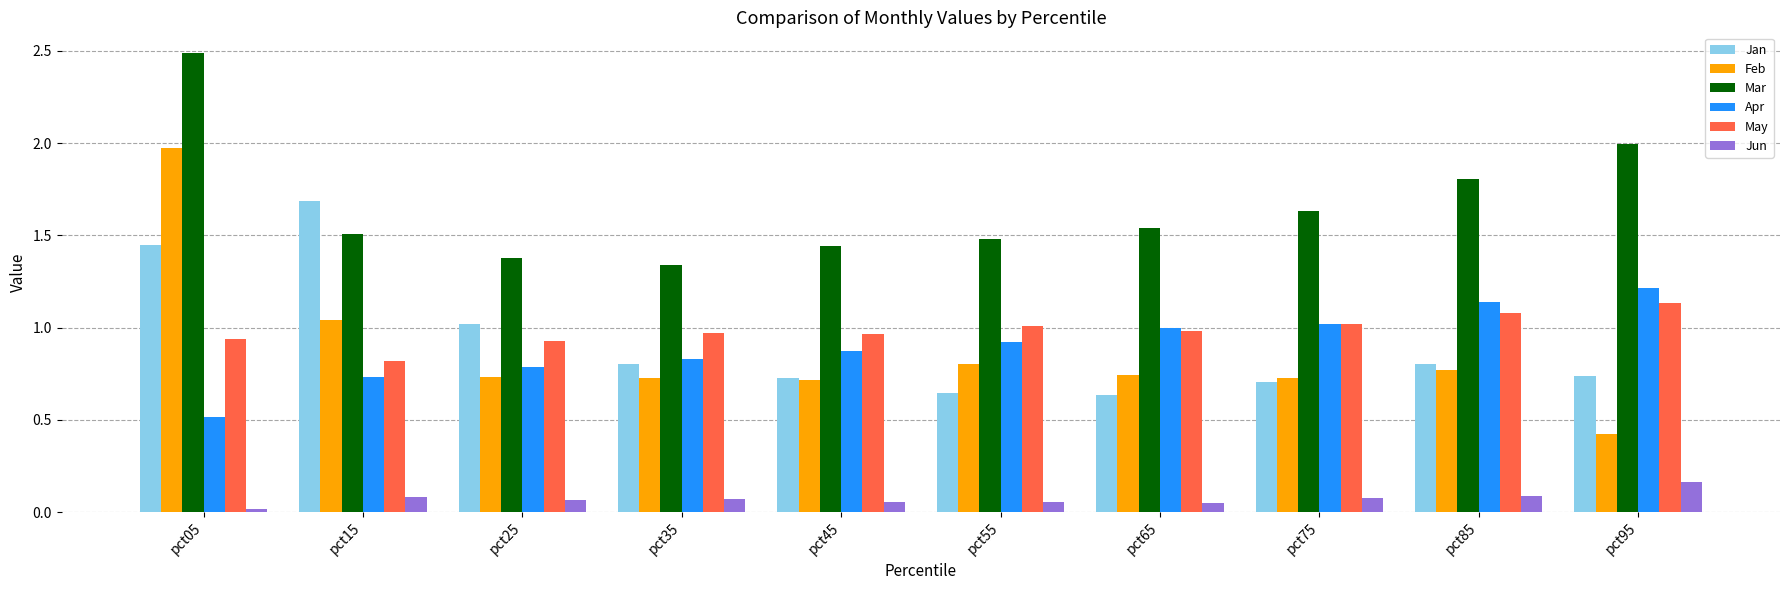

How many bars are there in each group?

6